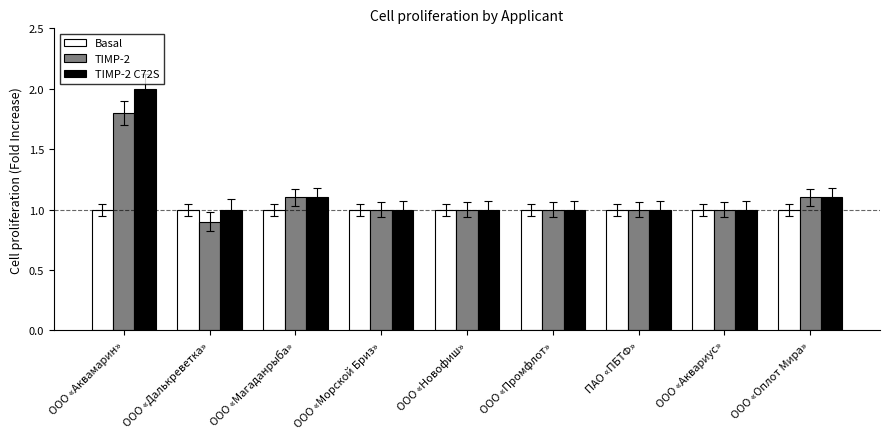

At ООО «Аквамарин», list the series in order from smallest to largest.

Basal, TIMP-2, TIMP-2 C72S